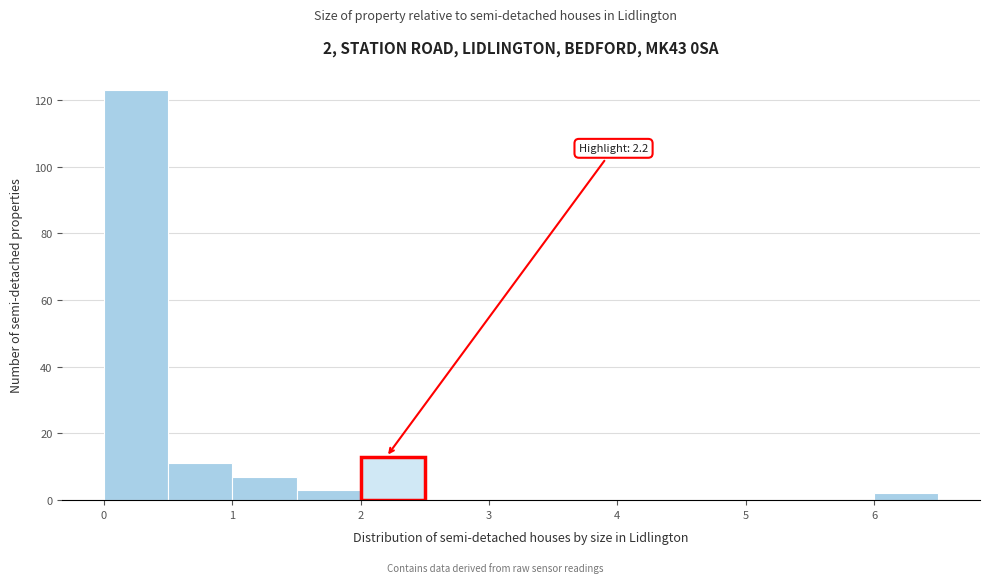

Which range on the x-axis has the tallest bar?

0.0 to 0.5